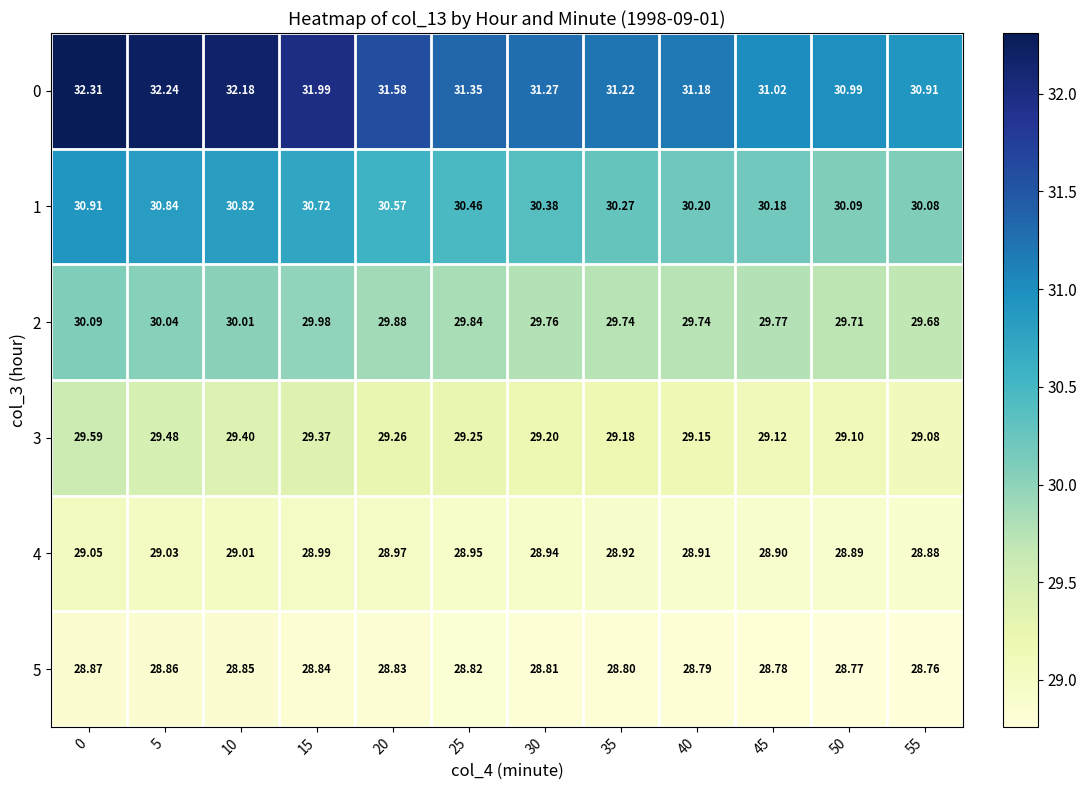

Rank the series by their maximum value, from highest to lowest.

0, 1, 2, 3, 4, 5